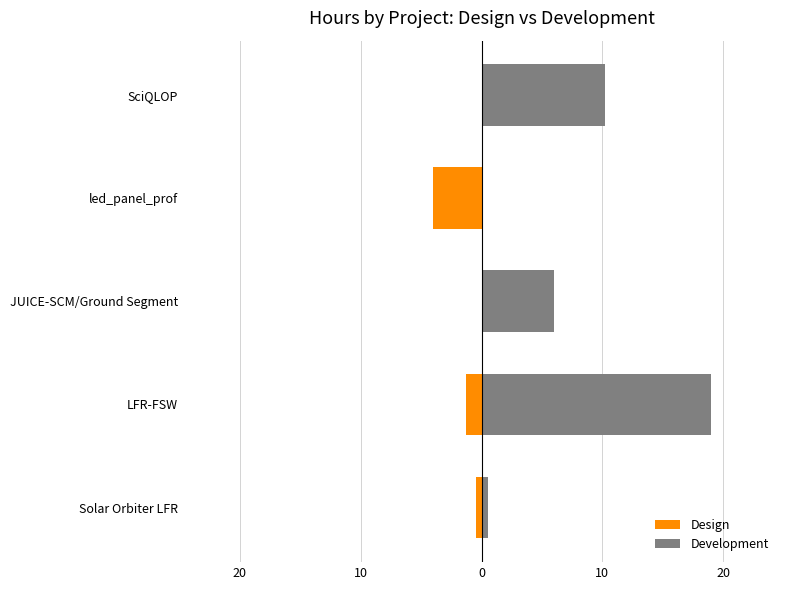

How many negative values does the Design series have?

3